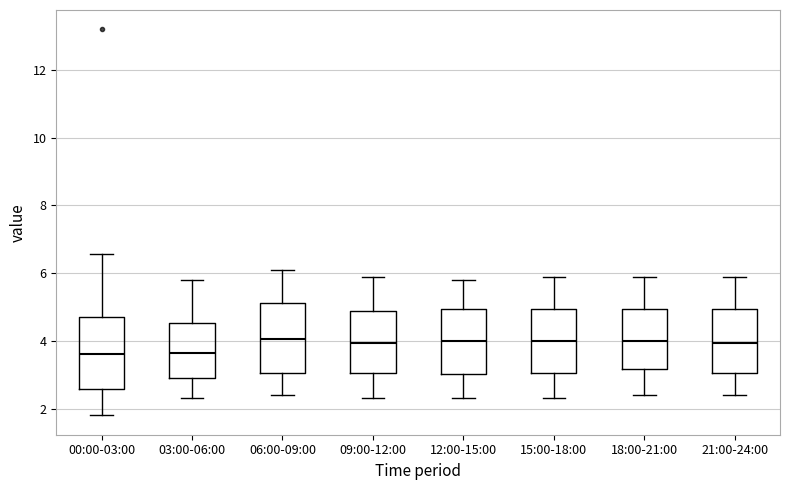

Reading left to right, transcribe this box plot: for each box, give where its median line is, the range the box spans, and where its two whiskers end, as read against the y-axis. The values are not printed on the chart, so give them approximately, as read against the axis.

00:00-03:00: median 3.6, box 2.6 to 4.6, whiskers 1.8 to 6.6
03:00-06:00: median 3.6, box 3.0 to 4.6, whiskers 2.4 to 5.8
06:00-09:00: median 4.0, box 3.0 to 5.2, whiskers 2.4 to 6.2
09:00-12:00: median 4.0, box 3.0 to 4.8, whiskers 2.4 to 6.0
12:00-15:00: median 4.0, box 3.0 to 5.0, whiskers 2.4 to 5.8
15:00-18:00: median 4.0, box 3.0 to 5.0, whiskers 2.4 to 6.0
18:00-21:00: median 4.0, box 3.2 to 5.0, whiskers 2.4 to 6.0
21:00-24:00: median 4.0, box 3.0 to 5.0, whiskers 2.4 to 6.0